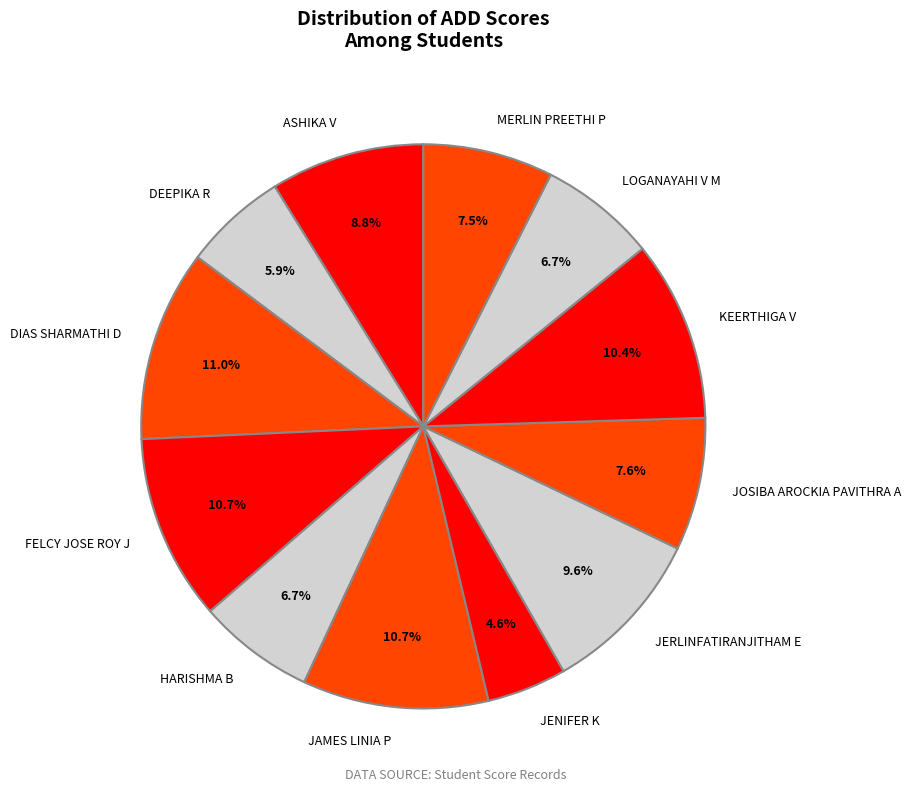

To the nearest percent, what is the average slice percentage?

8%